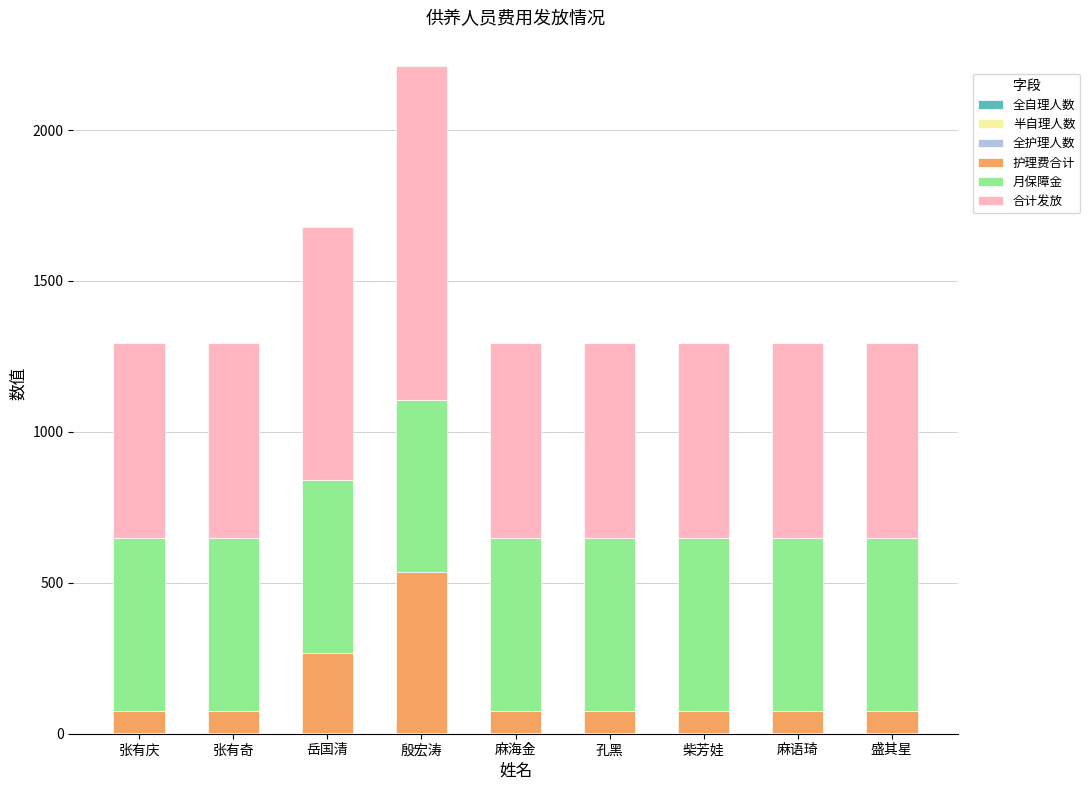

At which category is the sum across all series the highest?

殷宏涛